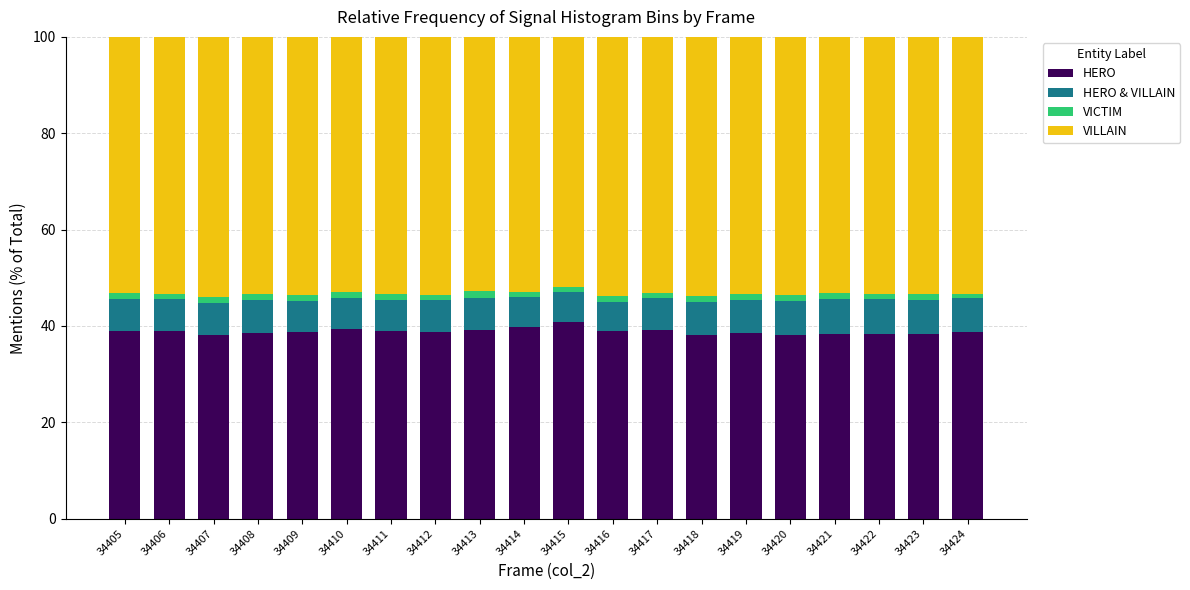

The value of HERO at 34420 is 18.5. True or false?

False